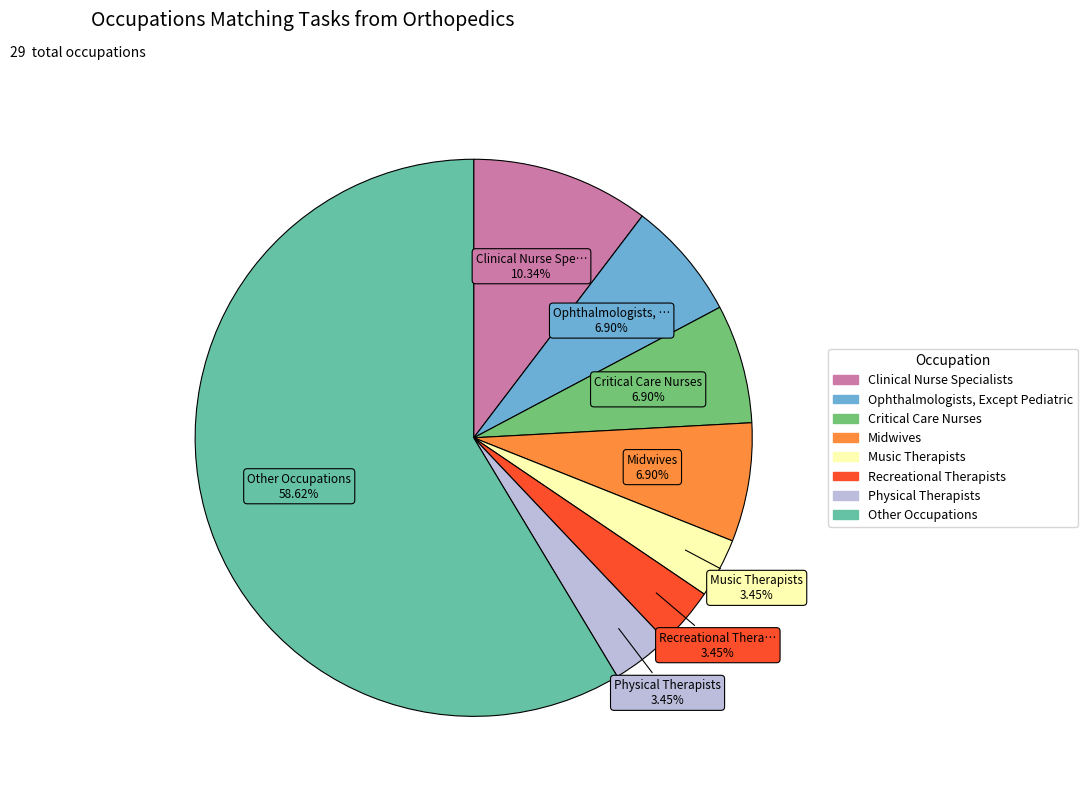

What is the ratio of the value at Other Occupations to the value at Midwives?

8.5